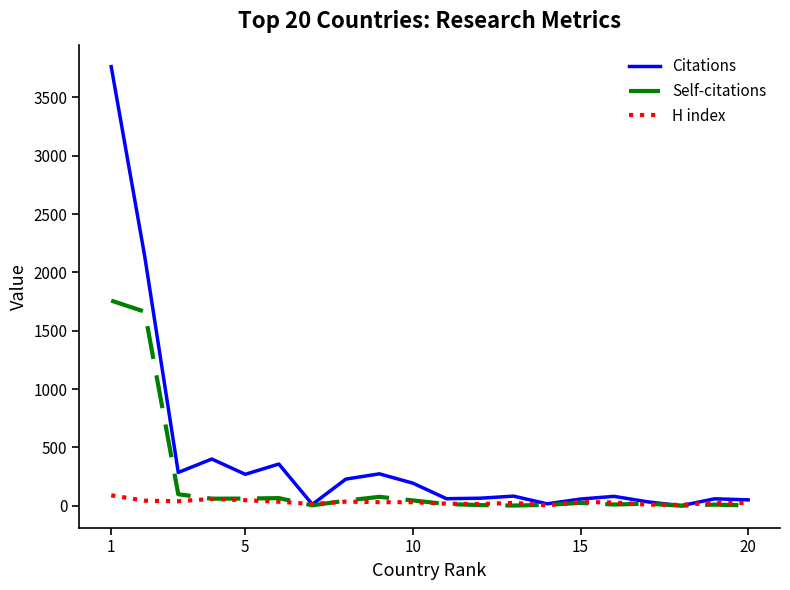

Which series has the widest spread of values?

Citations